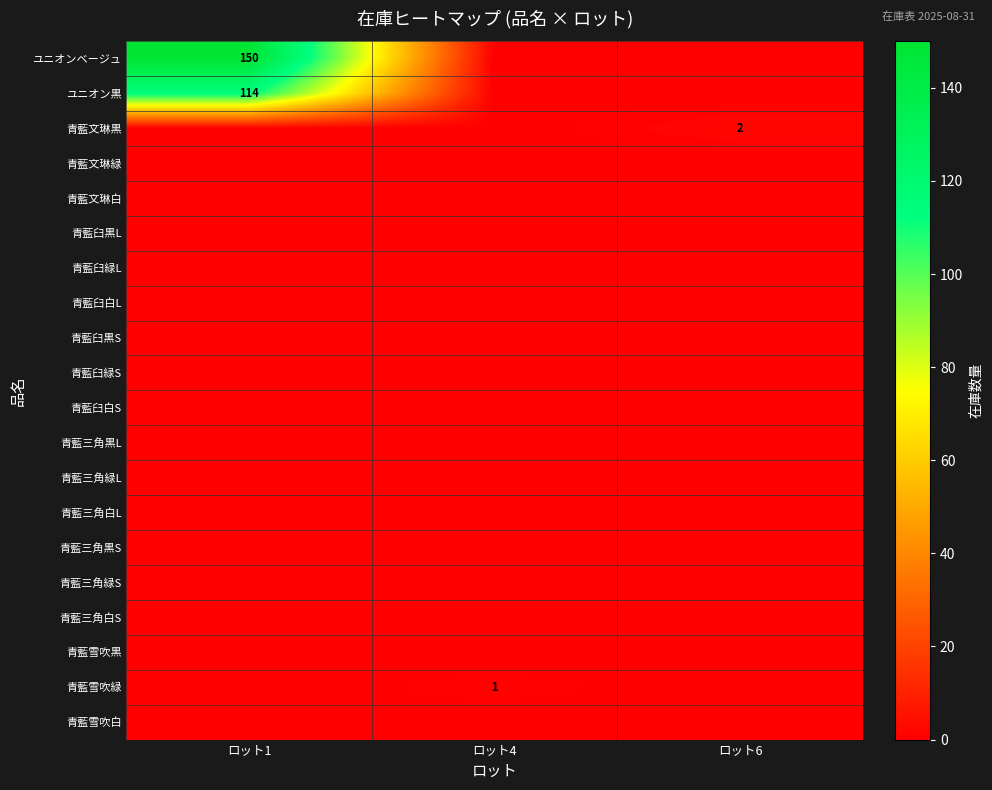

Between ロット4 and ロット6, which series saw the biggest shift?

row_2